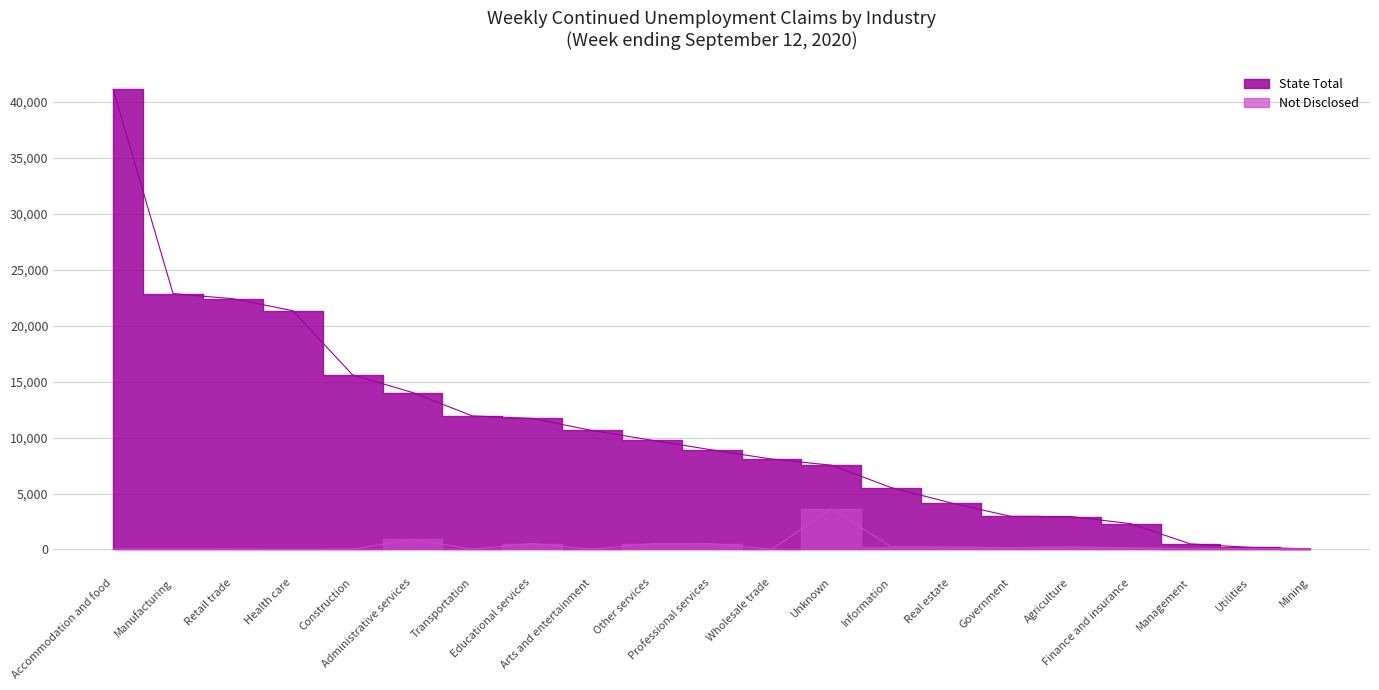

Which series has the widest spread of values?

State Total